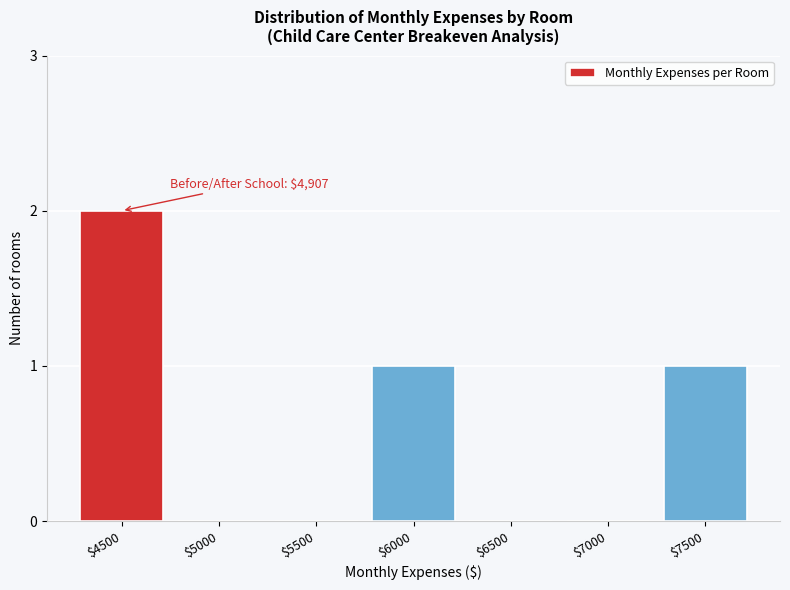

True or false: the data shows 2 at $4500.

True